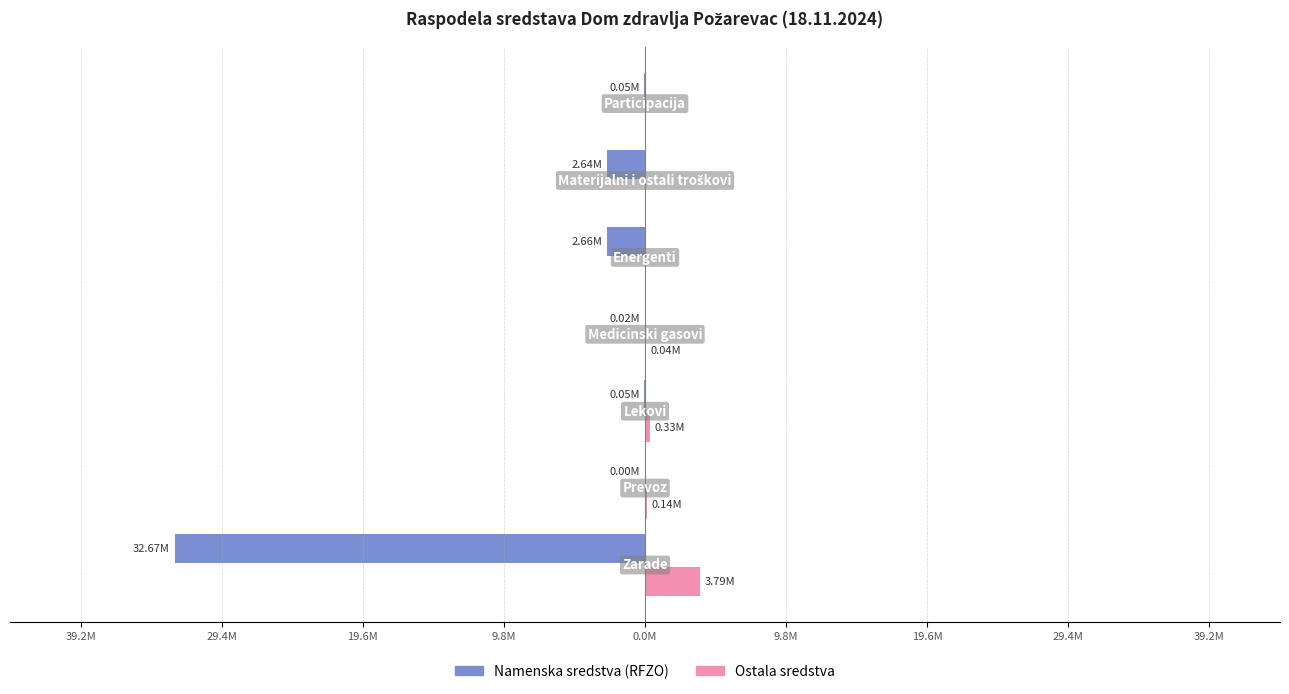

What are all the series names shown in the legend?

Namenska sredstva (RFZO), Ostala sredstva